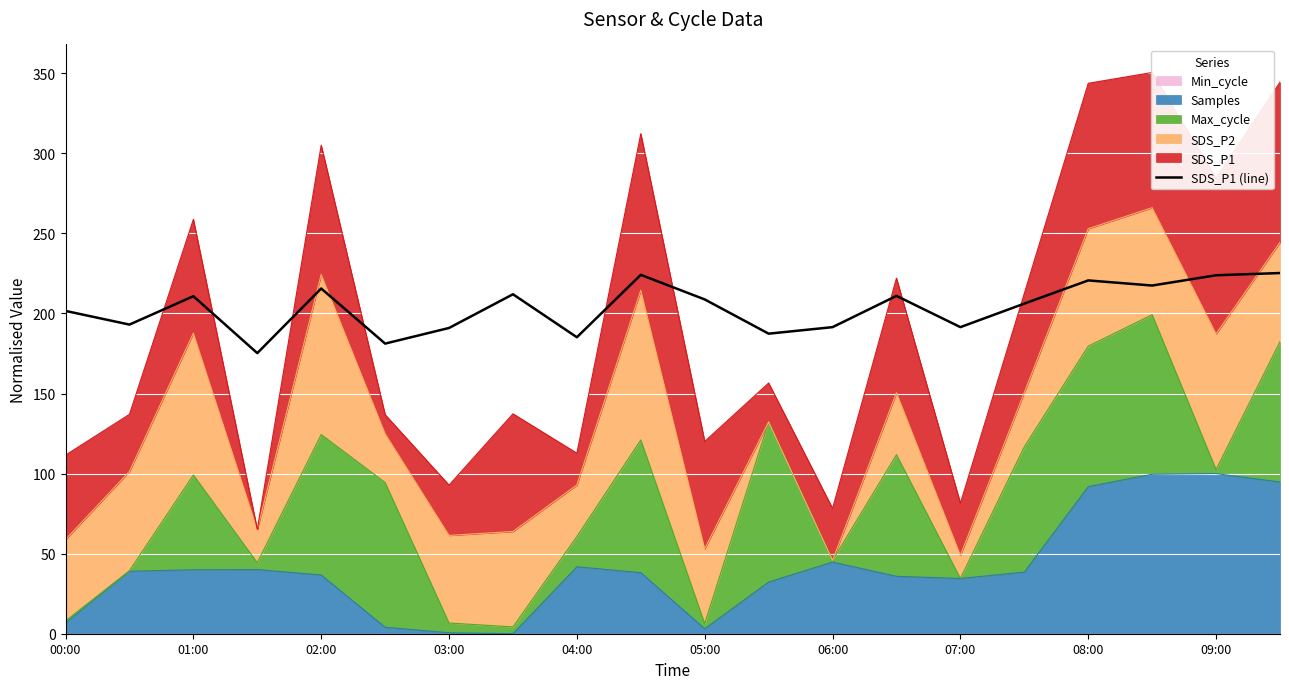

Rank the categories by value from highest to lowest.

19, 09:00, 18, 16, 17, 04:00, 07:00, 13, 02:00, 10, 15, 00:00, 01:00, 12, 14, 06:00, 11, 08:00, 05:00, 03:00